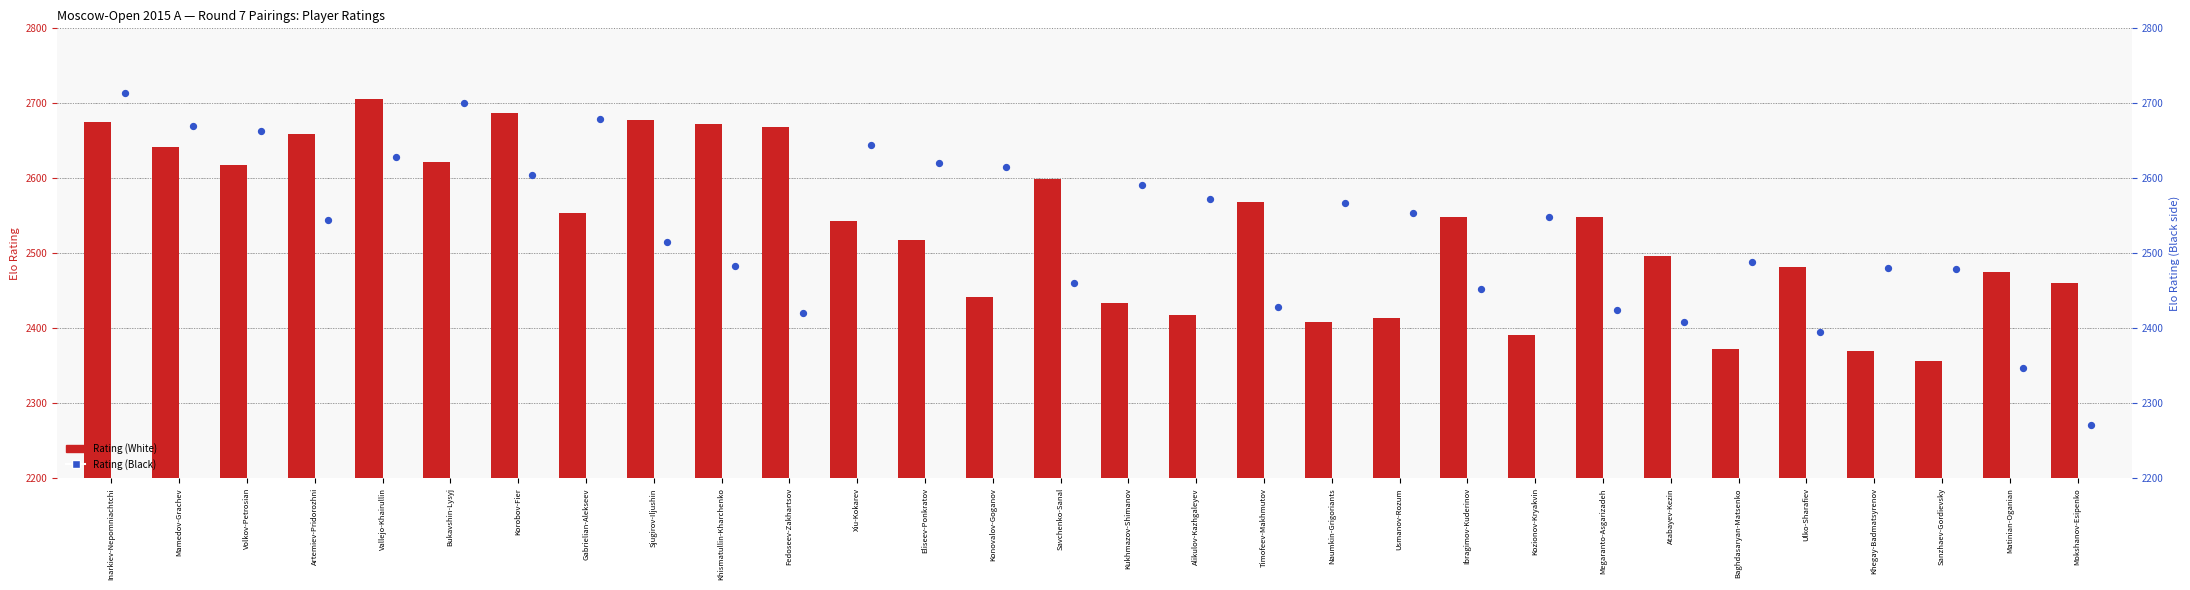

At which category is the sum across all series the highest?

Inarkiev-Nepomniachtchi